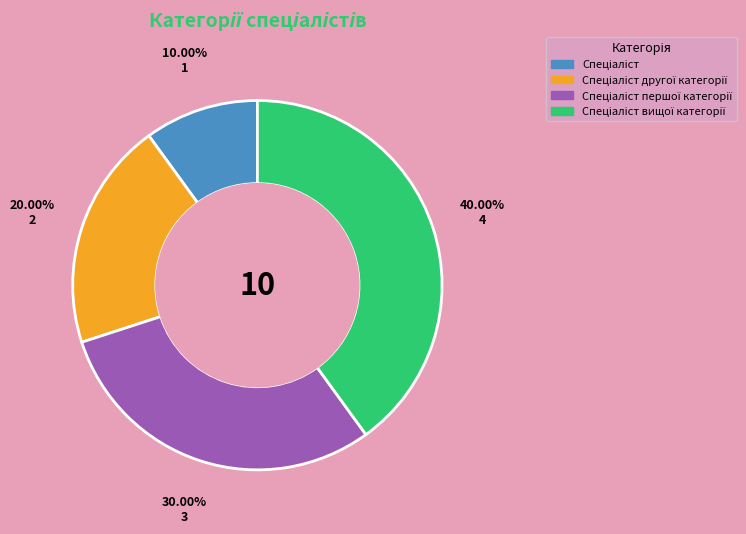

Does any single category account for the majority?

No